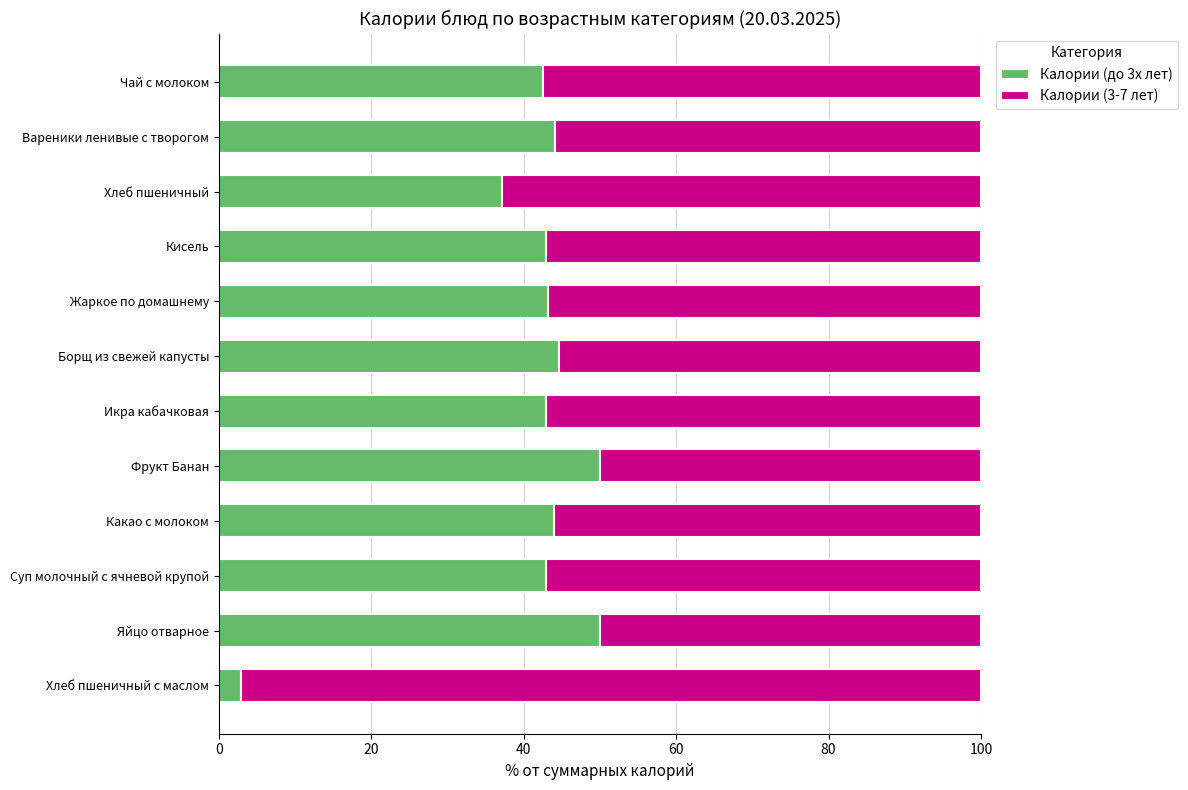

What is the total value across all series at Суп молочный с ячневой крупой?

100.0